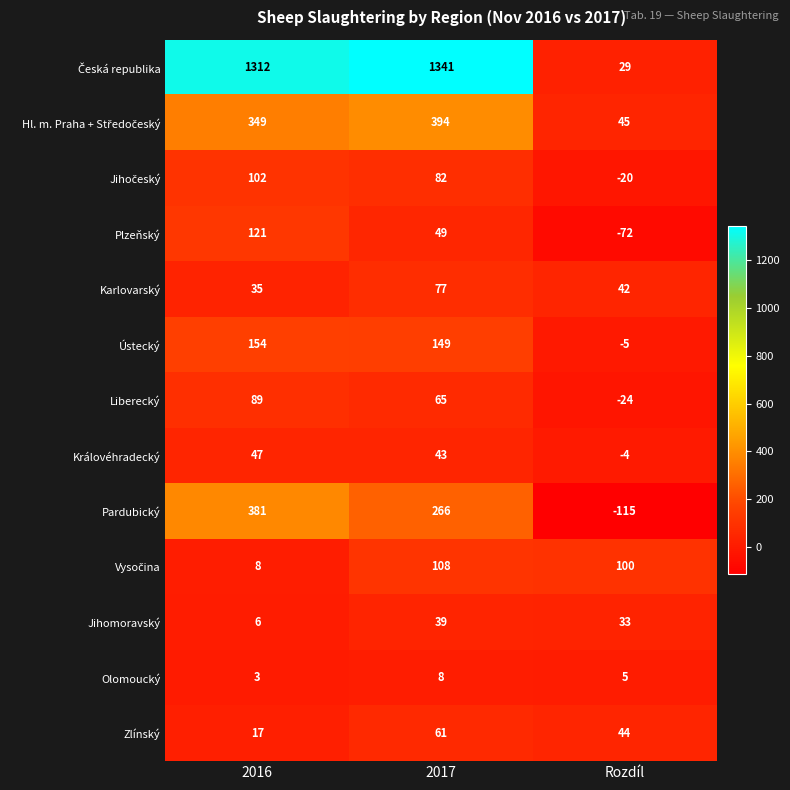

What is the sum of the Zlínský values at 2017 and Rozdíl?

105